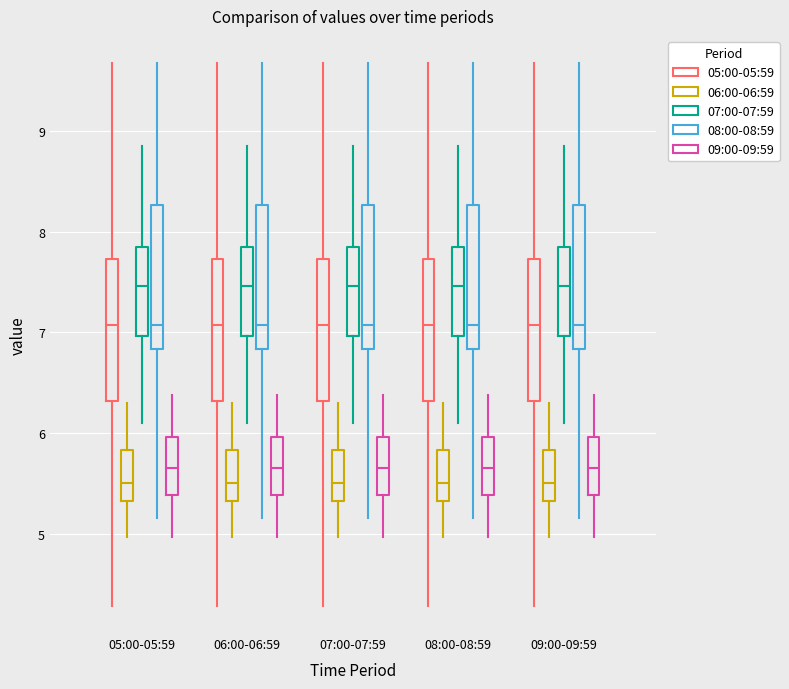

Where does the median line of the box for 05:00-05:59 (05:00-05:59) sit on the y-axis? The values are not printed on the chart, so give them approximately, as read against the axis.

7.1